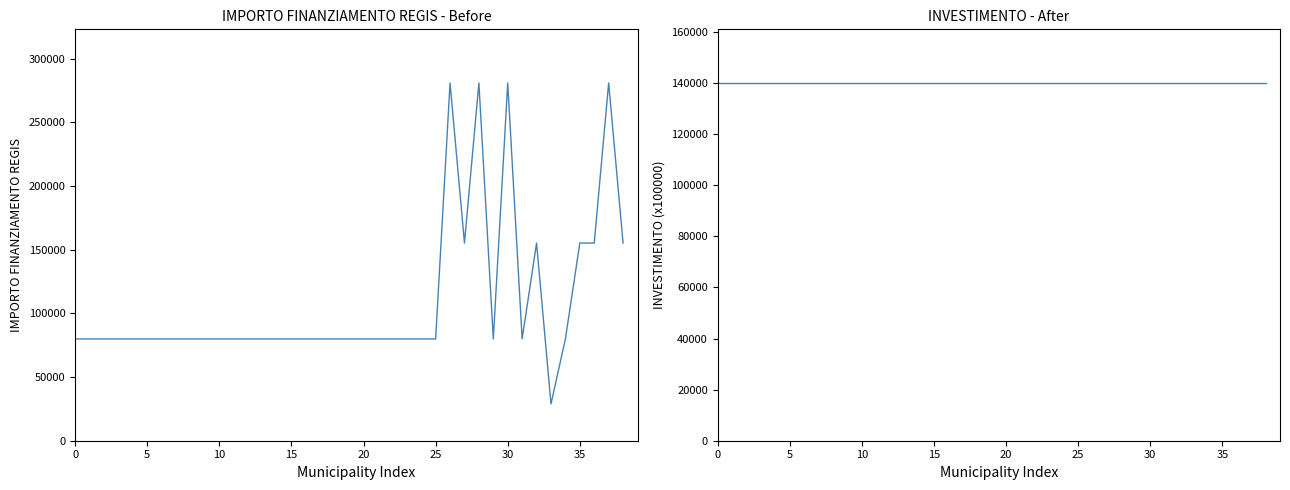

How many distinct data groups are displayed?

2